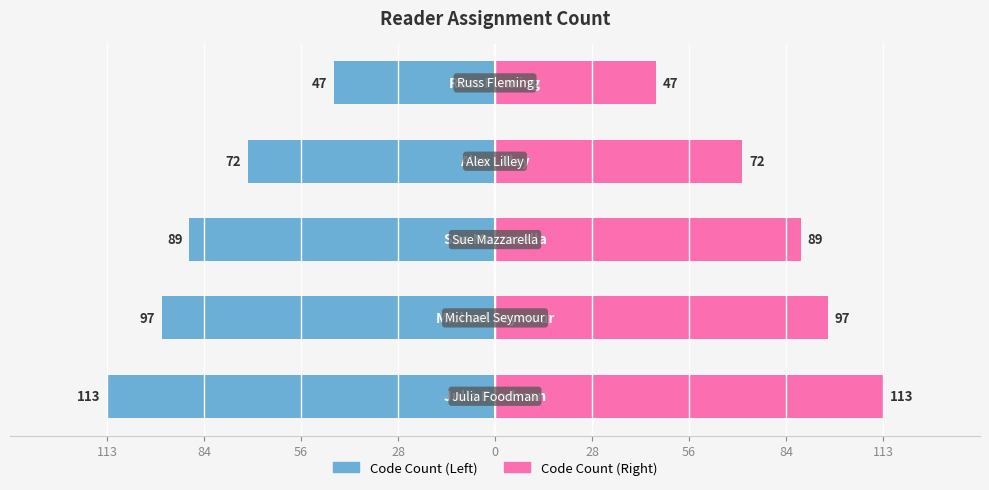

Reading left to right, what are all the values shown in this chart?

Code Count: -113	-97	-89	-72	-47
Code Count (right): 113	97	89	72	47